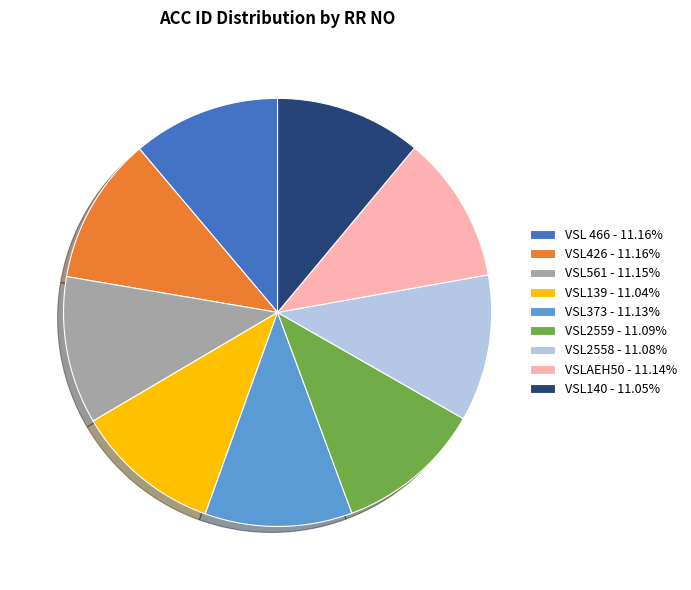

The VSL561 slice represents 1% of the pie. True or false?

False